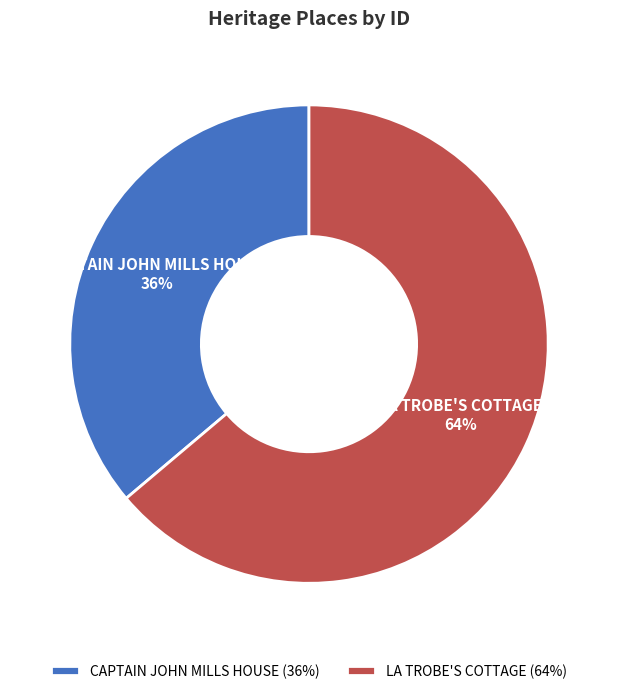

To the nearest percent, what is the difference between the LA TROBE'S COTTAGE and CAPTAIN JOHN MILLS HOUSE slice percentages?

28%